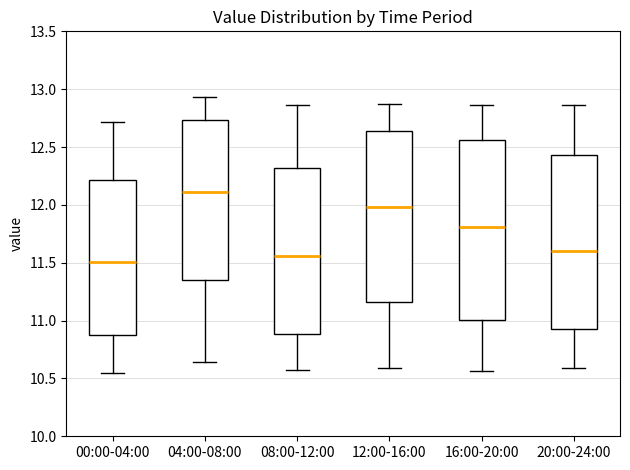

Where is the upper edge of the box for 16:00-20:00 on the y-axis? The values are not printed on the chart, so give them approximately, as read against the axis.

12.55